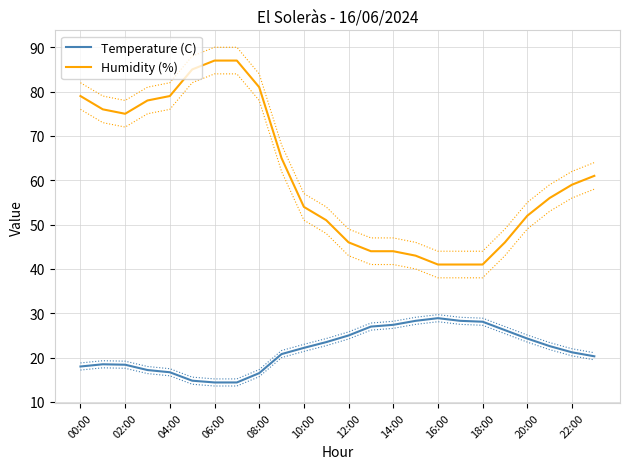

List the series in order of their peak value, lowest first.

Temperature (C), Humidity (%)